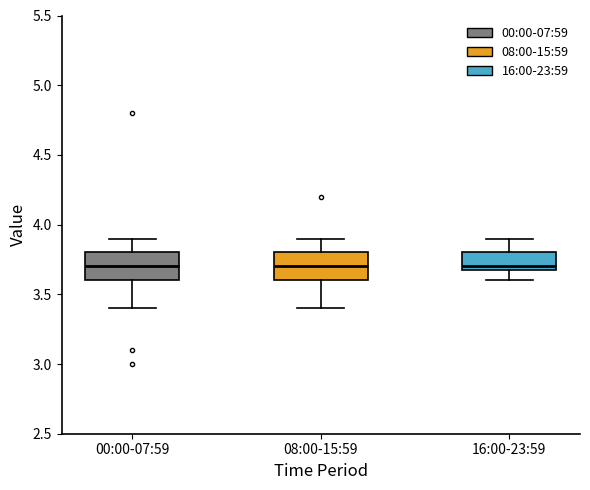

Where is the lower edge of the box for 08:00-15:59 on the y-axis? The values are not printed on the chart, so give them approximately, as read against the axis.

3.6